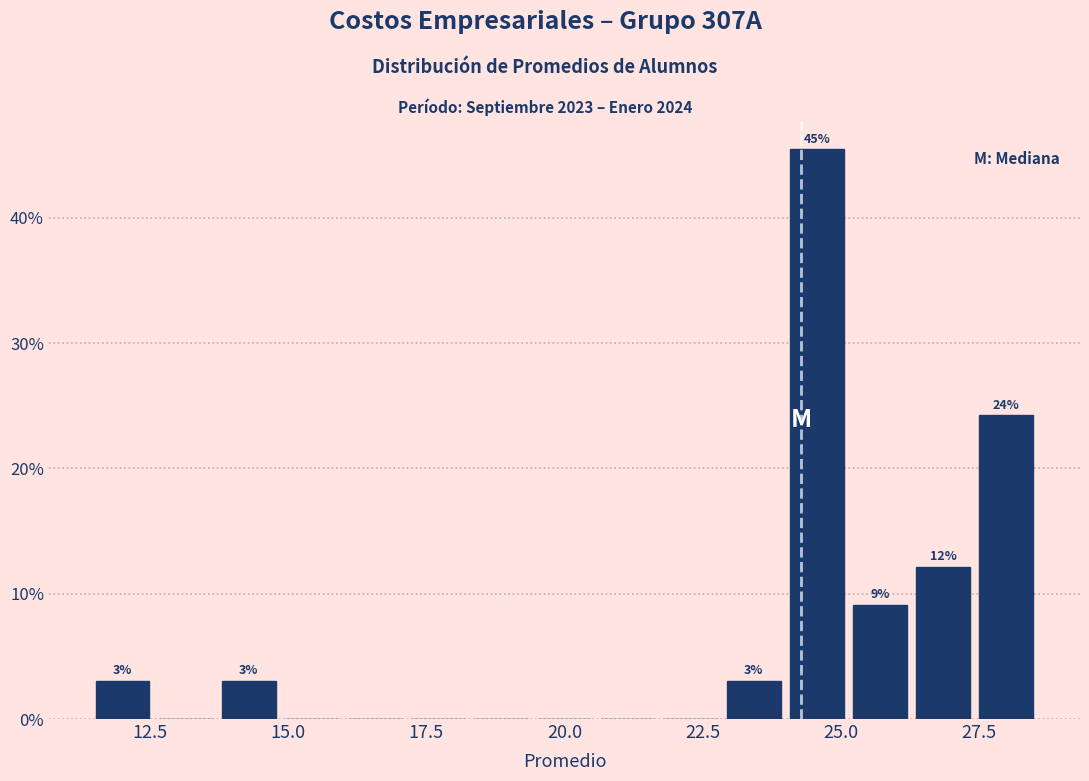

Read against the x-axis, roughly where is the centre of the tallest bar?

24.5